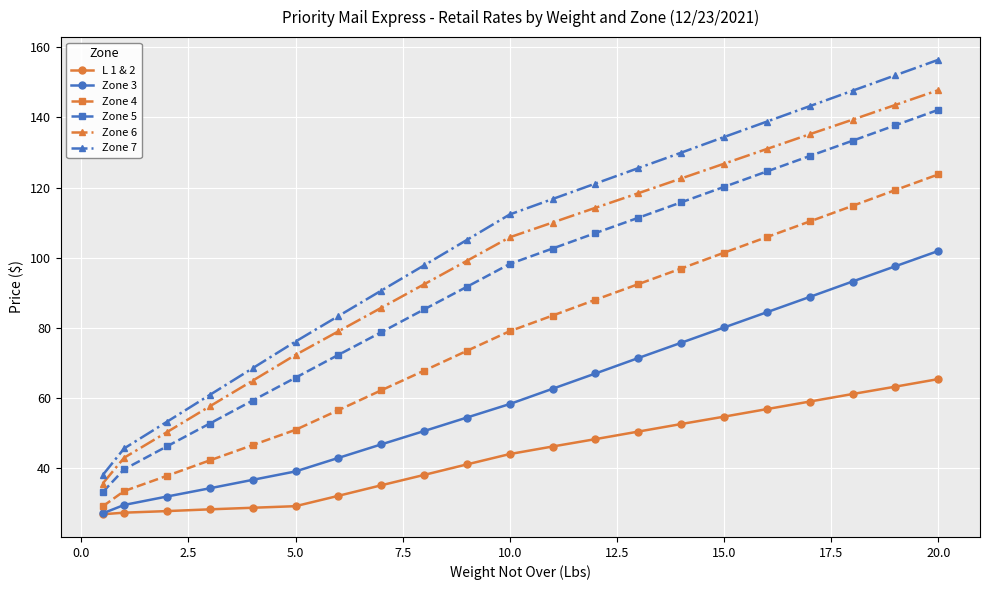

True or false: Zone 5 and L 1 & 2 cross at least once.

False